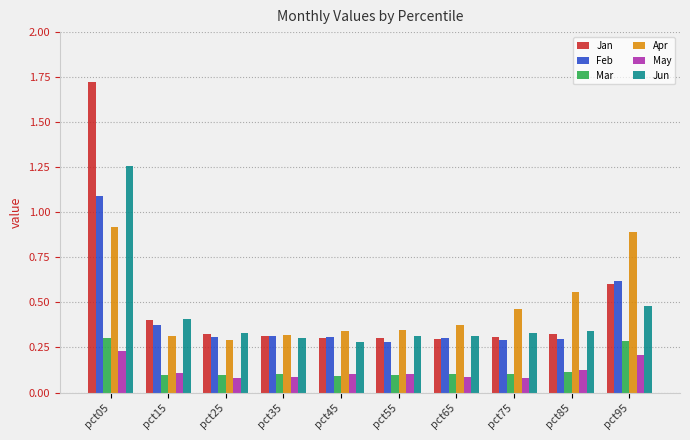

What is the difference between the maximum and minimum values in the Jan series?

1.4